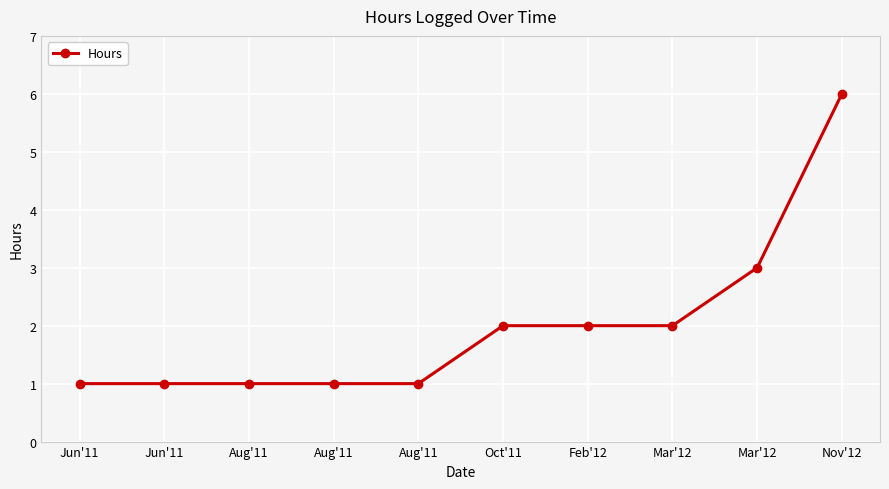

What is the change in value from Mar'12 to Mar'12?

+1